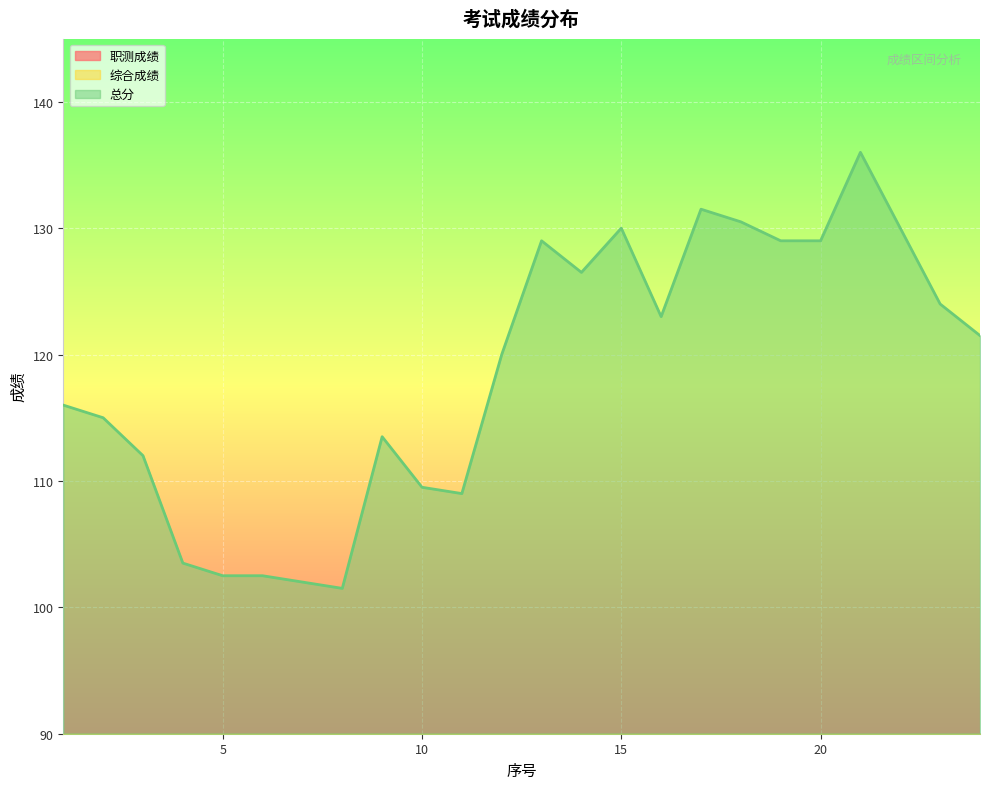

List the series in order of their peak value, lowest first.

职测成绩, 综合成绩, 总分